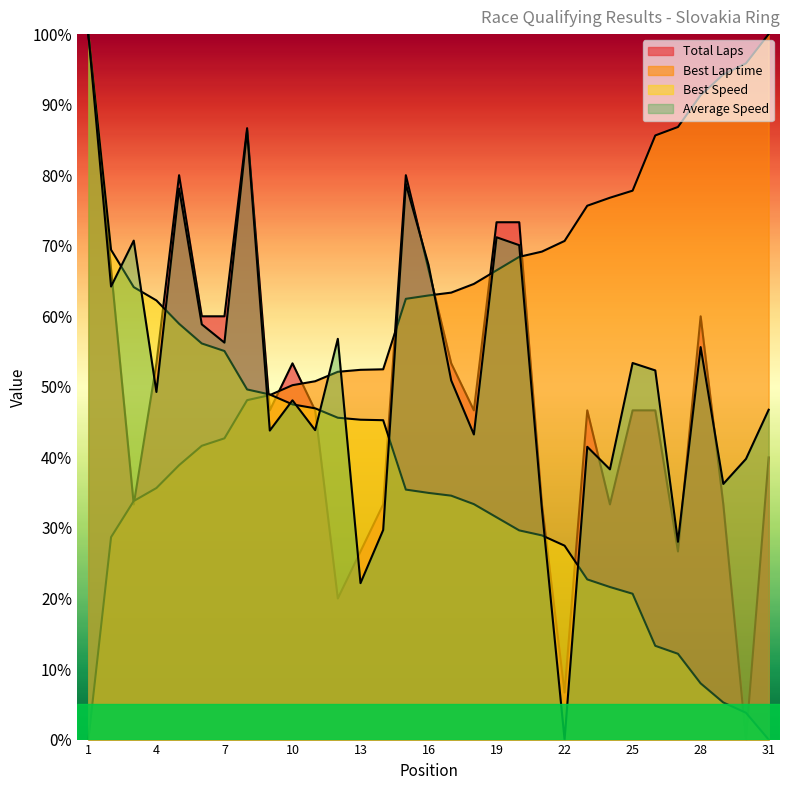

Where do Best Speed and Average Speed first cross each other?

2 and 3